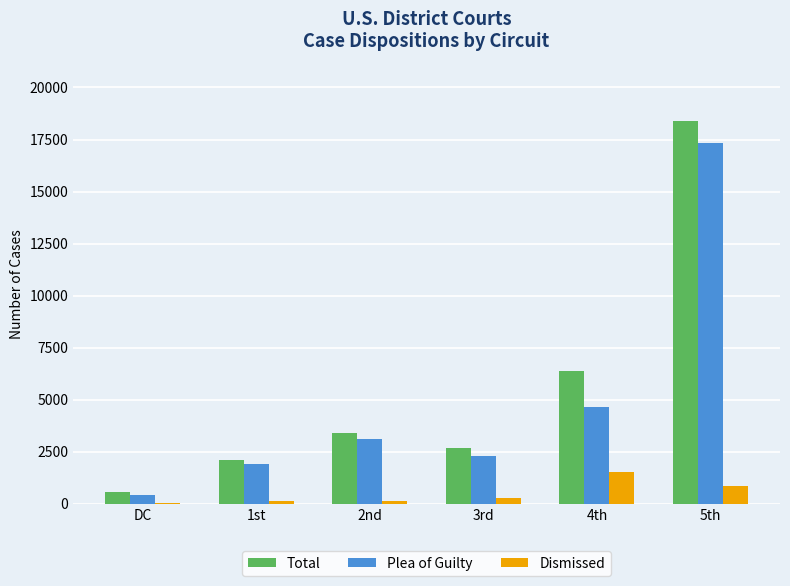

What is the sum of all Plea of Guilty values?

29789